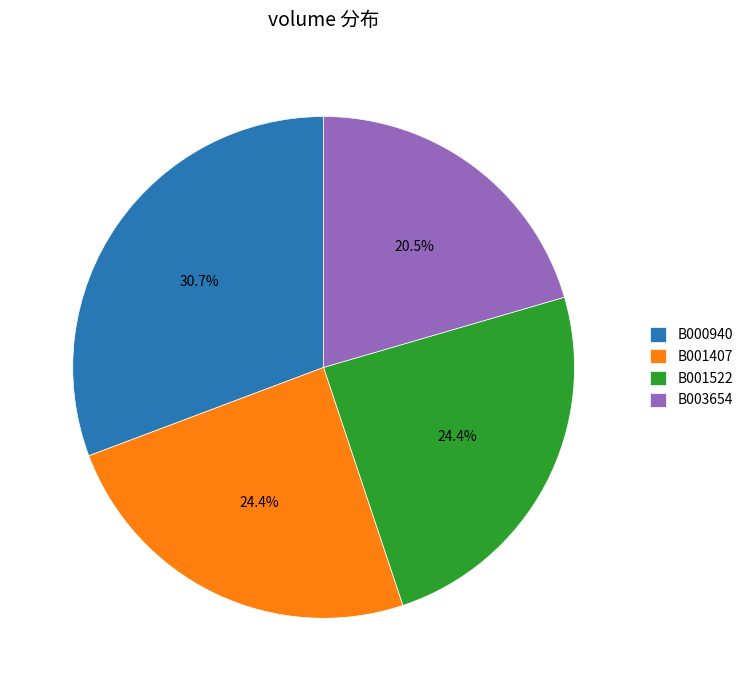

The B001522 slice represents 14% of the pie. True or false?

False